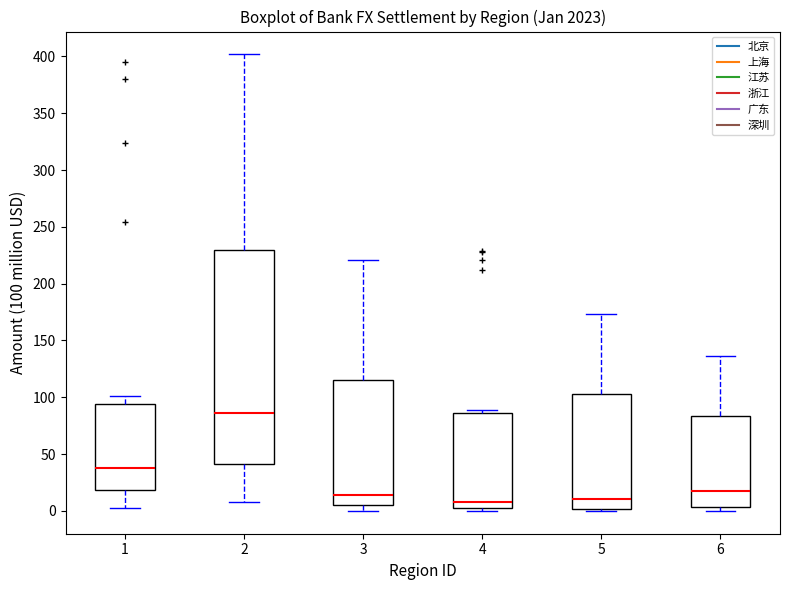

Where is the upper edge of the box at x = 4 on the y-axis? The values are not printed on the chart, so give them approximately, as read against the axis.

85